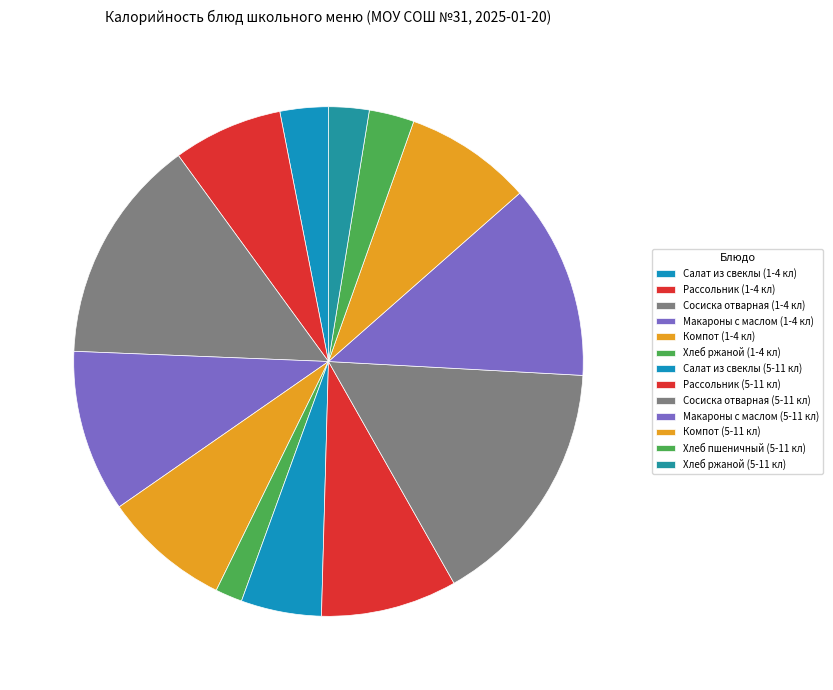

Does Сосиска отварная (5-11 кл) account for over 50% of the chart?

No